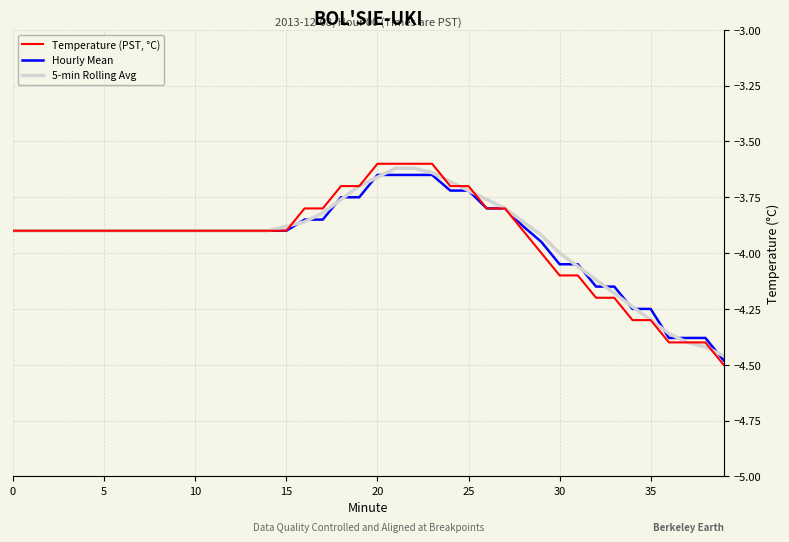

Rank the series by their maximum value, from lowest to highest.

Hourly Mean, 5-min Rolling Avg, Temperature (PST, °C)